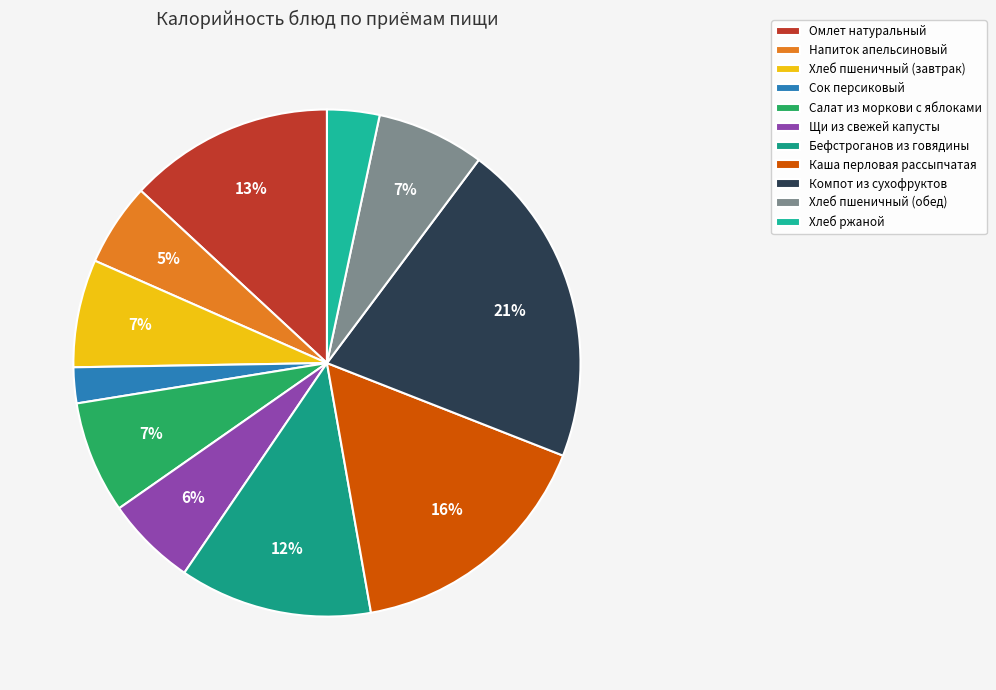

What percentage is the Компот из сухофруктов slice, to the nearest percent?

21%